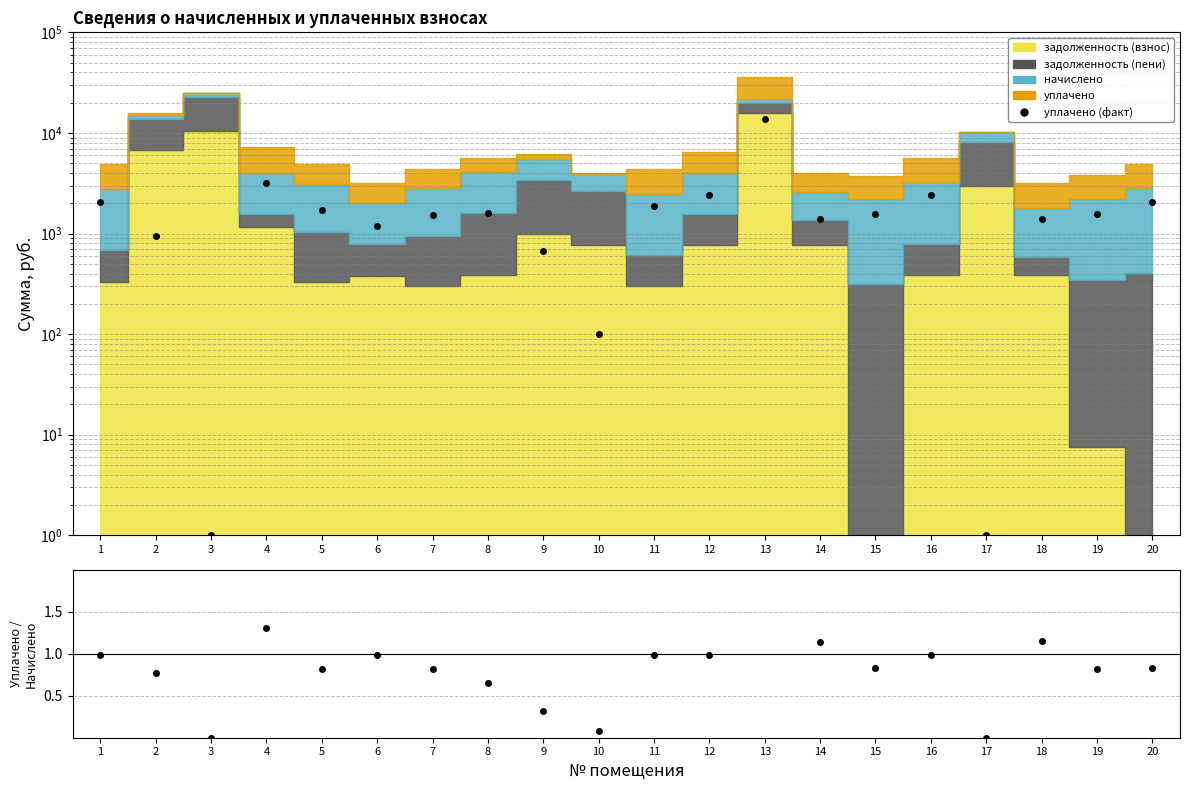

Reading left to right, what are all the values shown in this chart?

2080.0	935.0	1.0	3198.3	1730.0	1199.0	1539.0	1608.7	665.0	100.0	1866.2	2423.0	13896.3	1386.0	1567.9	2423.0	1.0	1401.0	1553.0	2038.9